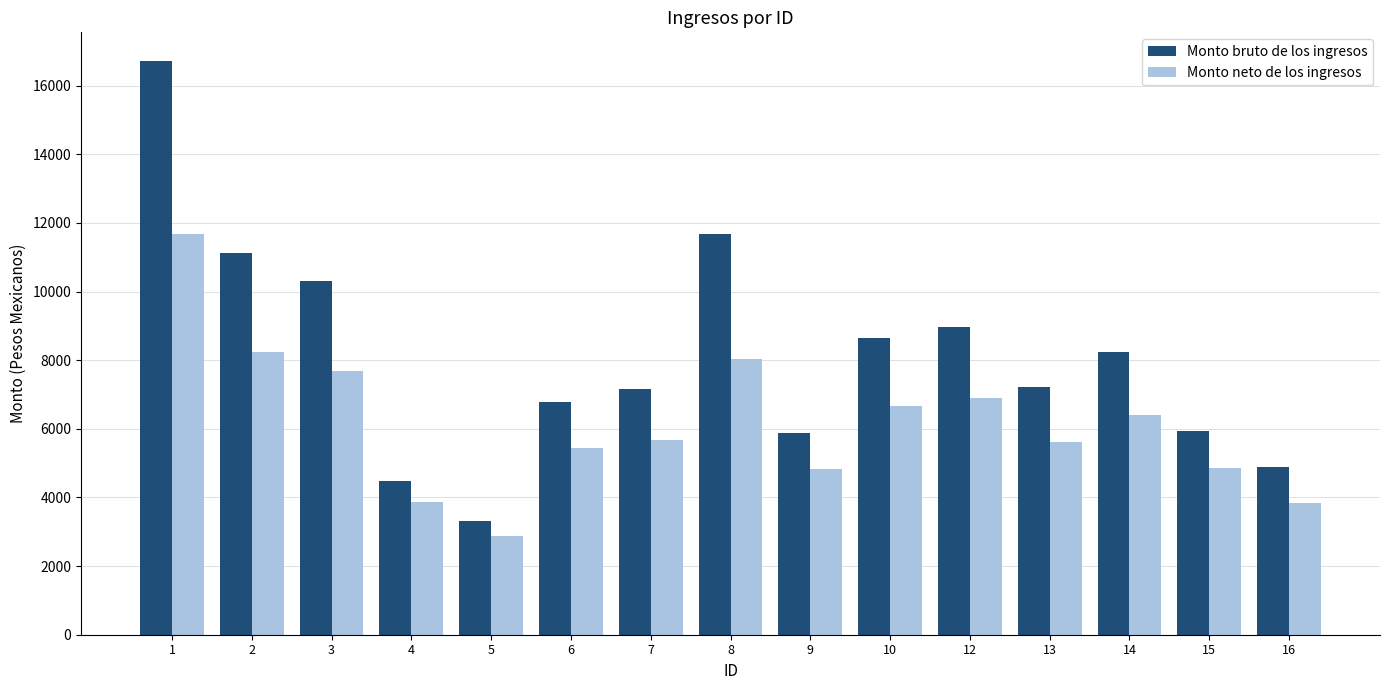

Which category has the highest value across all series?

1